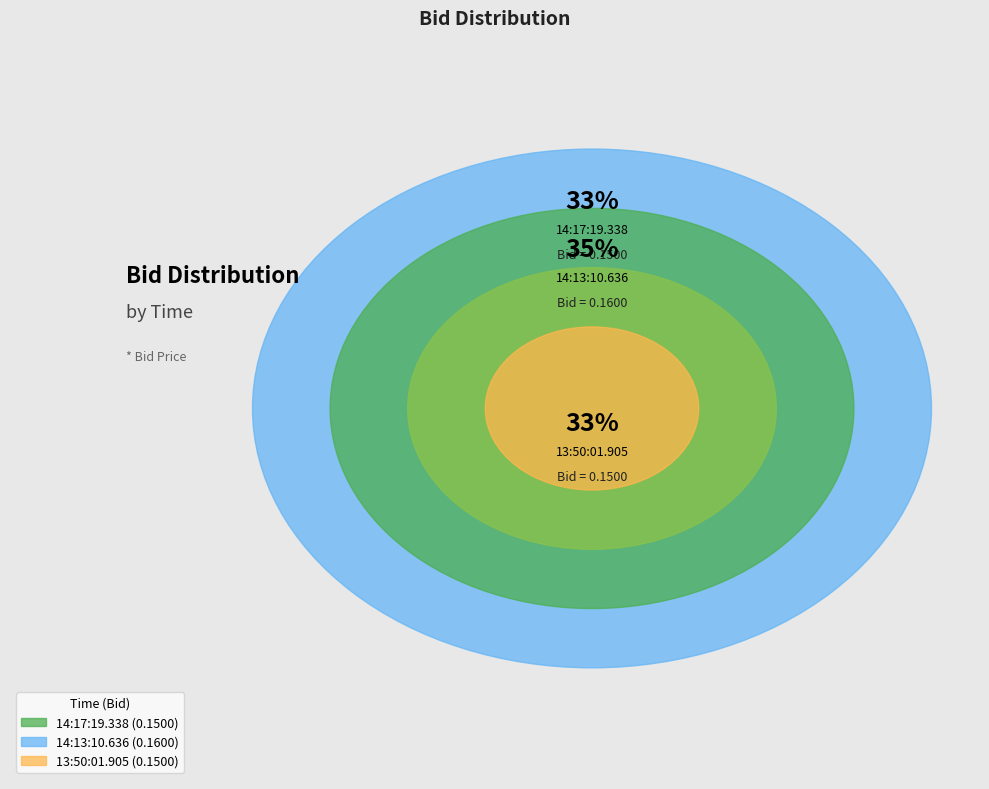

True or false: 13:50:01.905 accounts for 33% of the total.

True